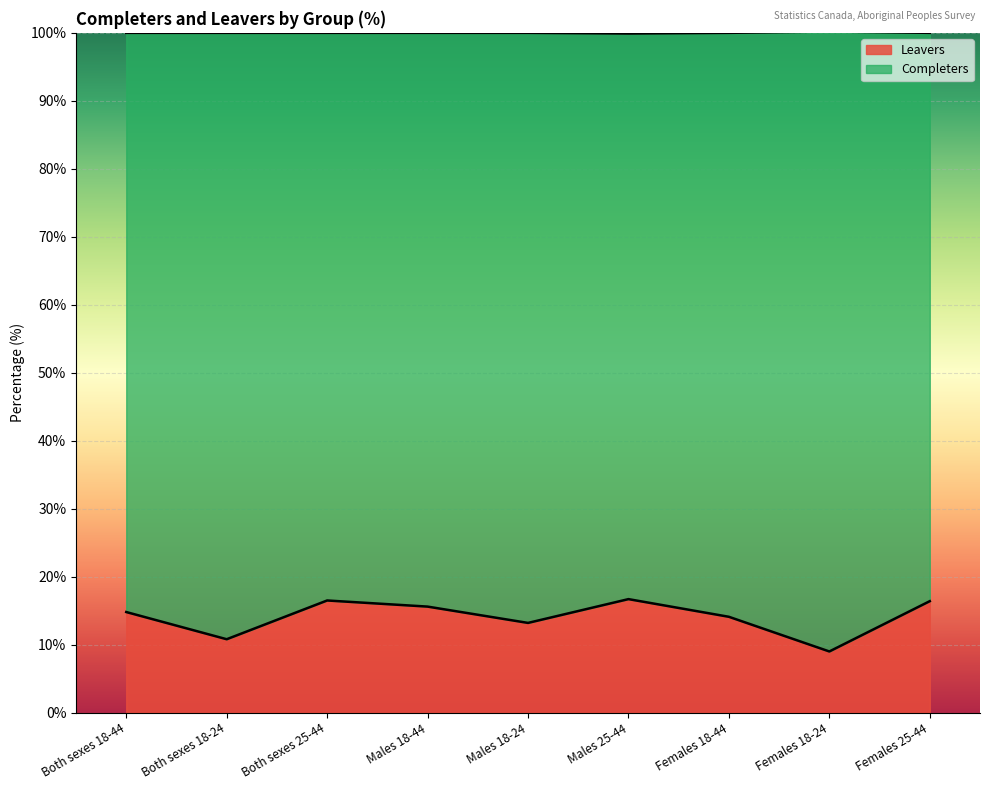

Reading left to right, what are all the values shown in this chart?

Both sexes 18-44=14.8	Both sexes 18-24=10.8	Both sexes 25-44=16.5	Males 18-44=15.6	Males 18-24=13.2	Males 25-44=16.7	Females 18-44=14.1	Females 18-24=9.0	Females 25-44=16.4